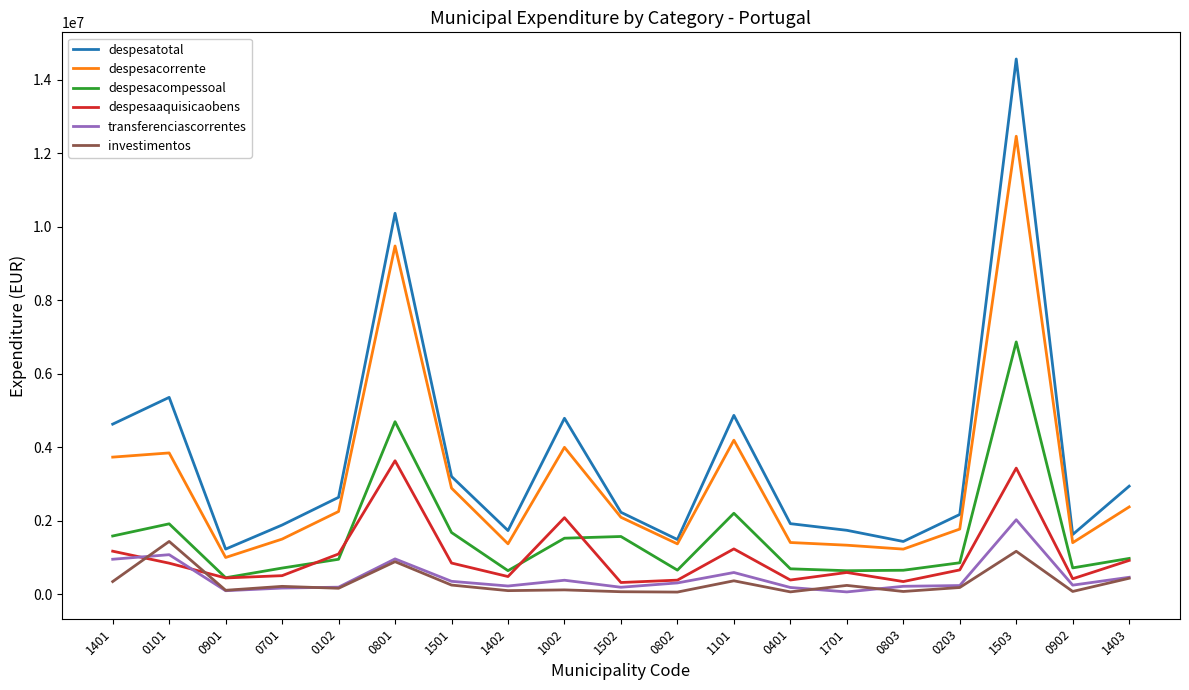

Which series has the largest total across all categories?

despesatotal